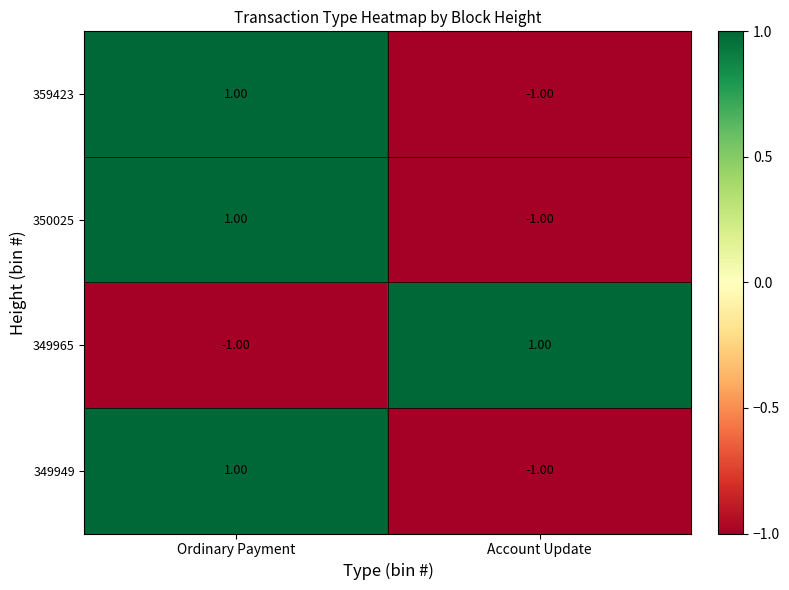

How many values in 359423 are below zero?

1